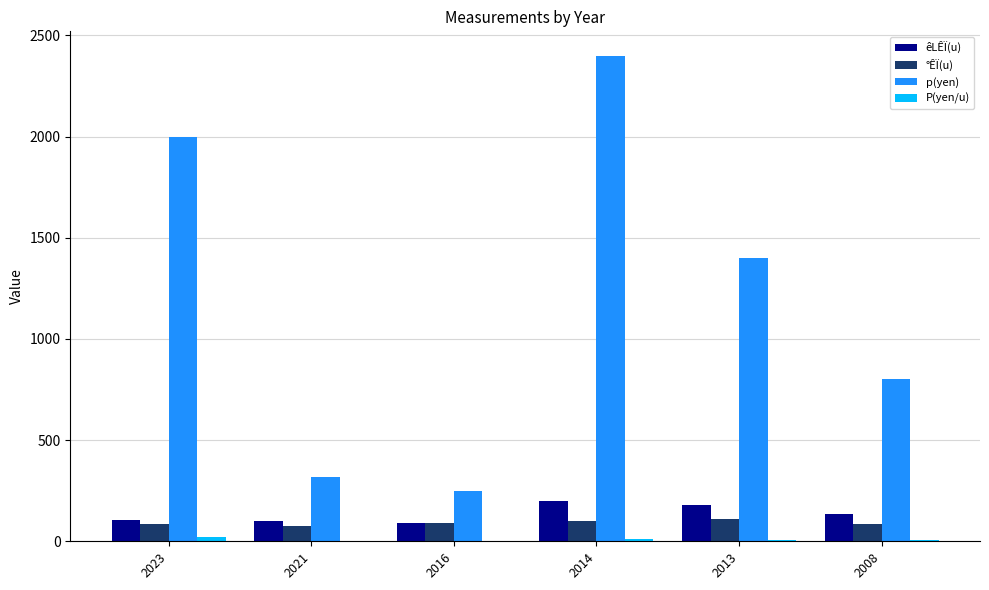

At which label is p(yen) closest to 1325?

2013